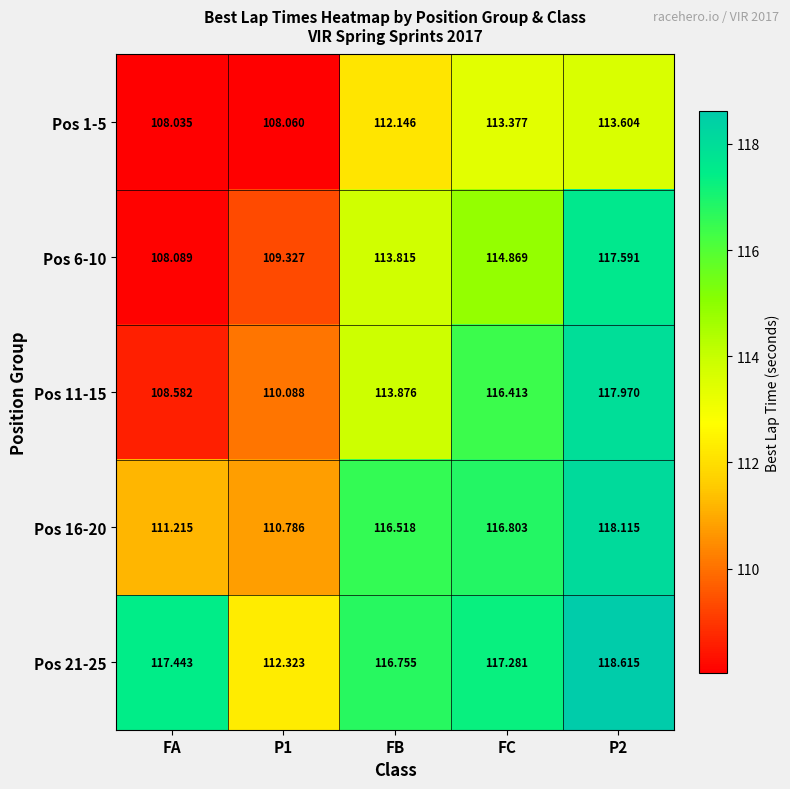

At which label does Pos 16-20 first exceed 116?

FB